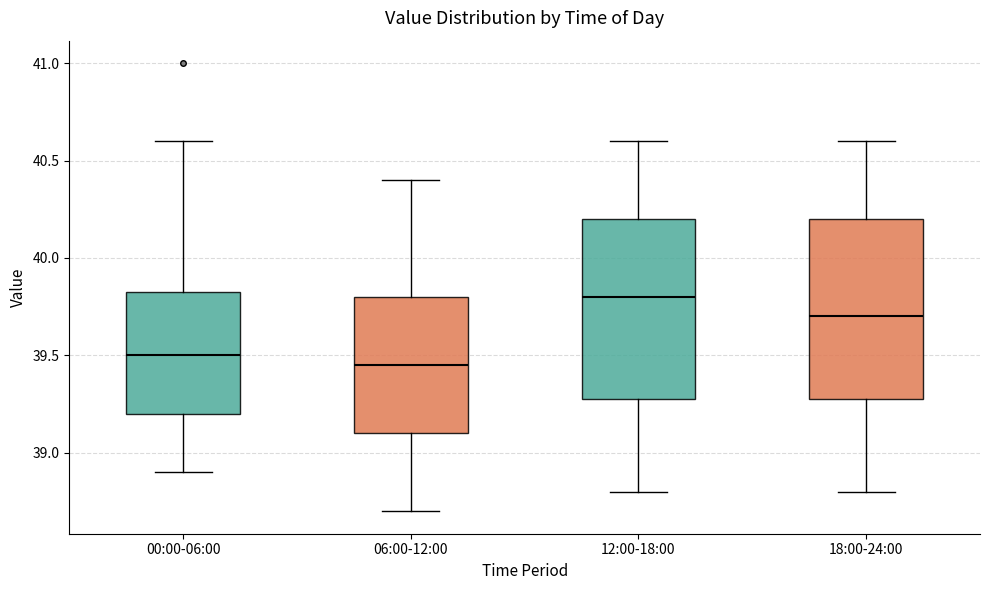

Reading left to right, read every box against the y-axis: the position of its median line, the range the box covers, and the ends of its whiskers. The values are not printed on the chart, so give them approximately, as read against the axis.

00:00-06:00: median 39.50, box 39.20 to 39.85, whiskers 38.90 to 40.60
06:00-12:00: median 39.45, box 39.10 to 39.80, whiskers 38.70 to 40.40
12:00-18:00: median 39.80, box 39.30 to 40.20, whiskers 38.80 to 40.60
18:00-24:00: median 39.70, box 39.30 to 40.20, whiskers 38.80 to 40.60